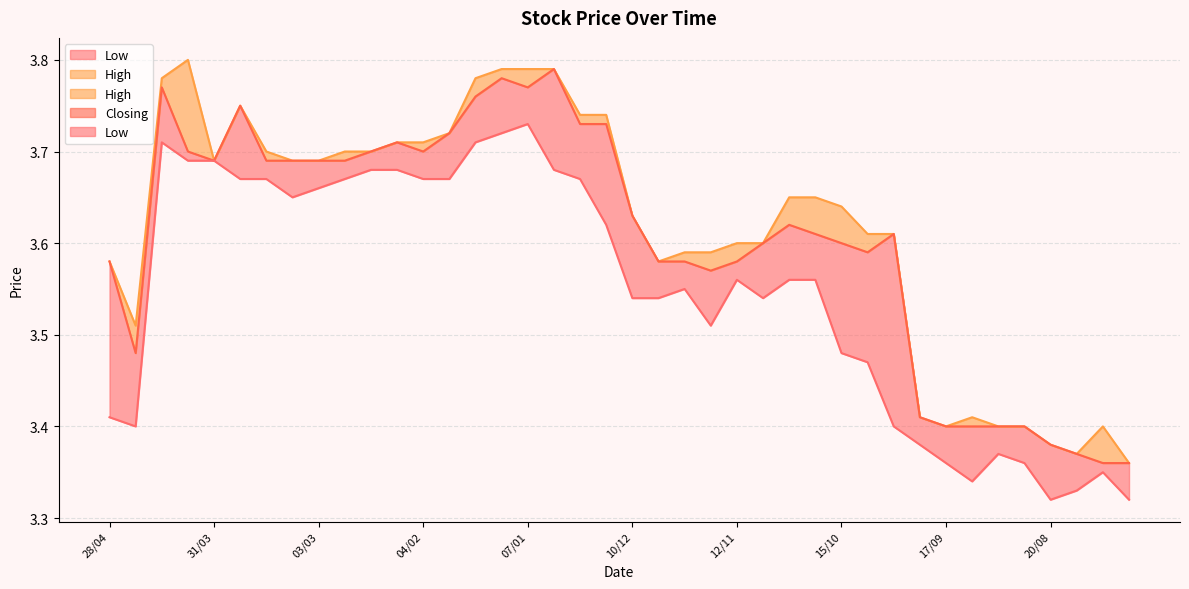

How many lines are shown in the chart?

3